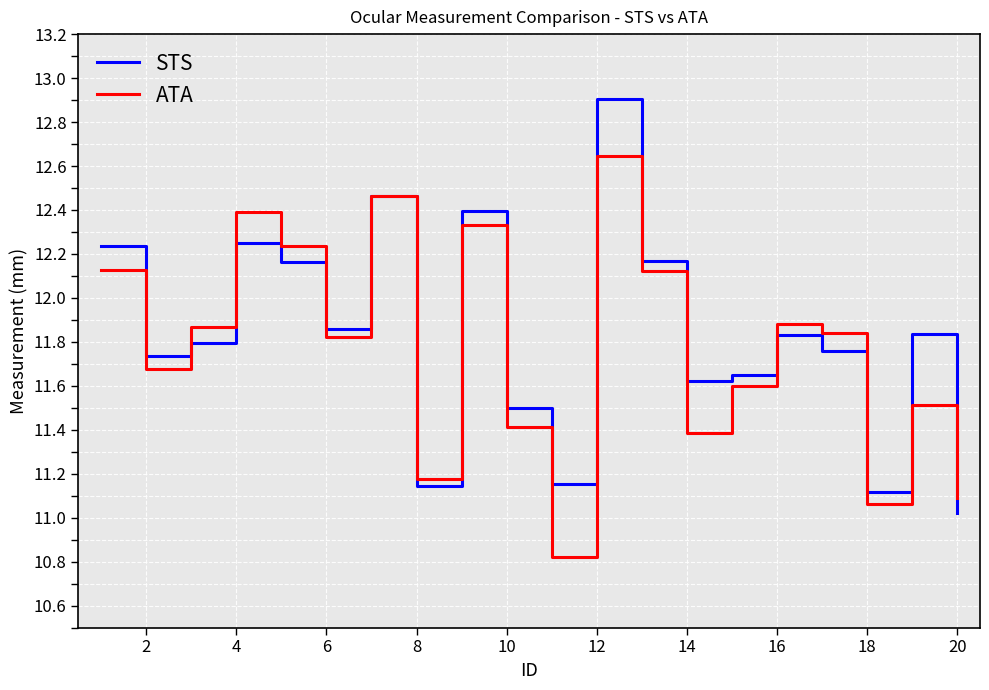

How many lines are shown in the chart?

2